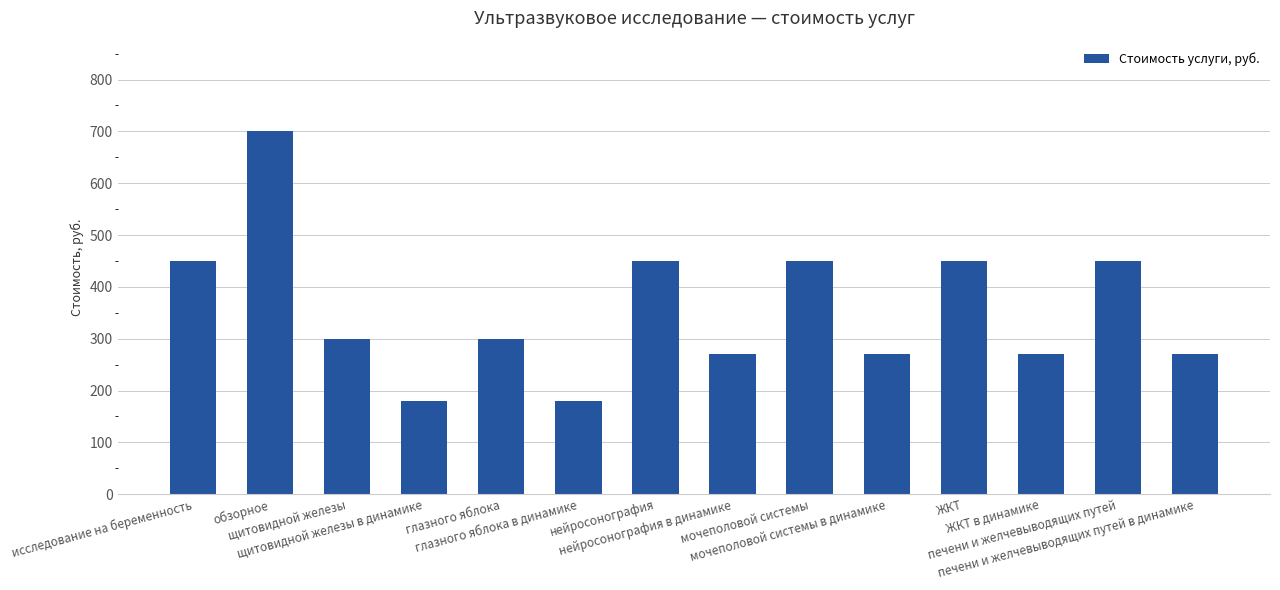

Reading right to left, list all the values displayed in this chart.

печени и желчевыводящих путей в динамике=270	печени и желчевыводящих путей=450	ЖКТ в динамике=270	ЖКТ=450	мочеполовой системы в динамике=270	мочеполовой системы=450	нейросонография в динамике=270	нейросонография=450	глазного яблока в динамике=180	глазного яблока=300	щитовидной железы в динамике=180	щитовидной железы=300	обзорное=700	исследование на беременность=450